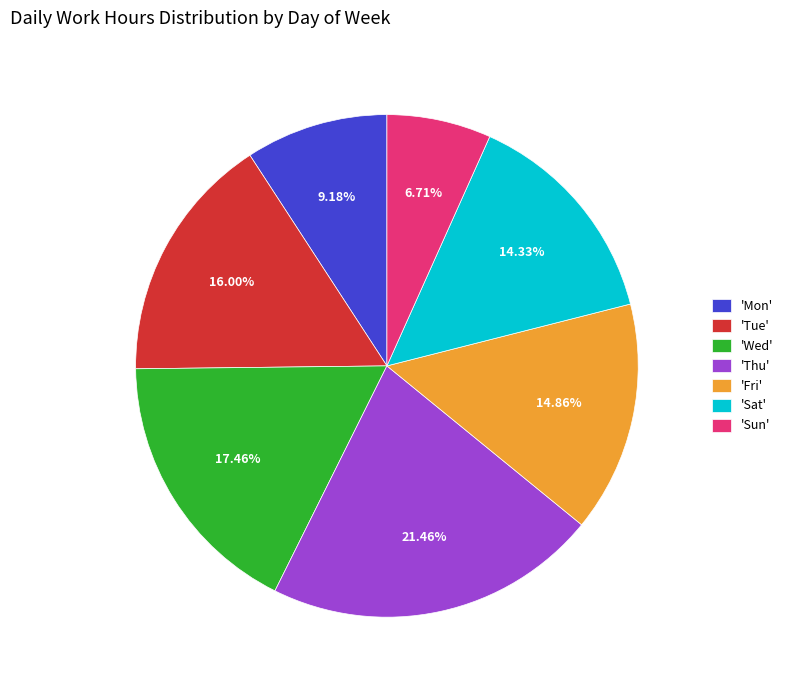

What is the smallest slice in the pie chart?

'Sun'